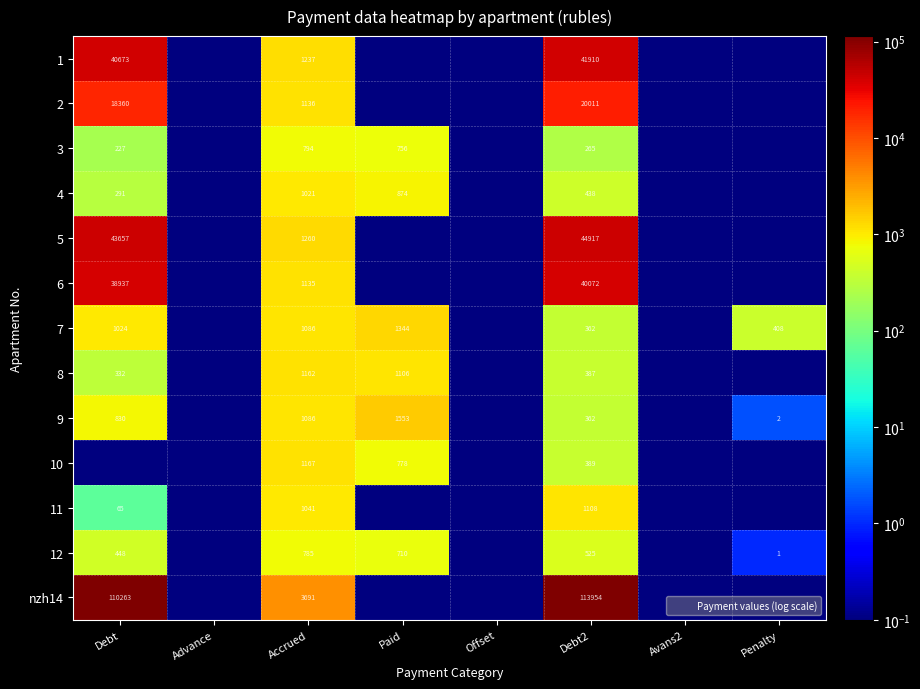

The value of 12 at Paid is 710.0. True or false?

True